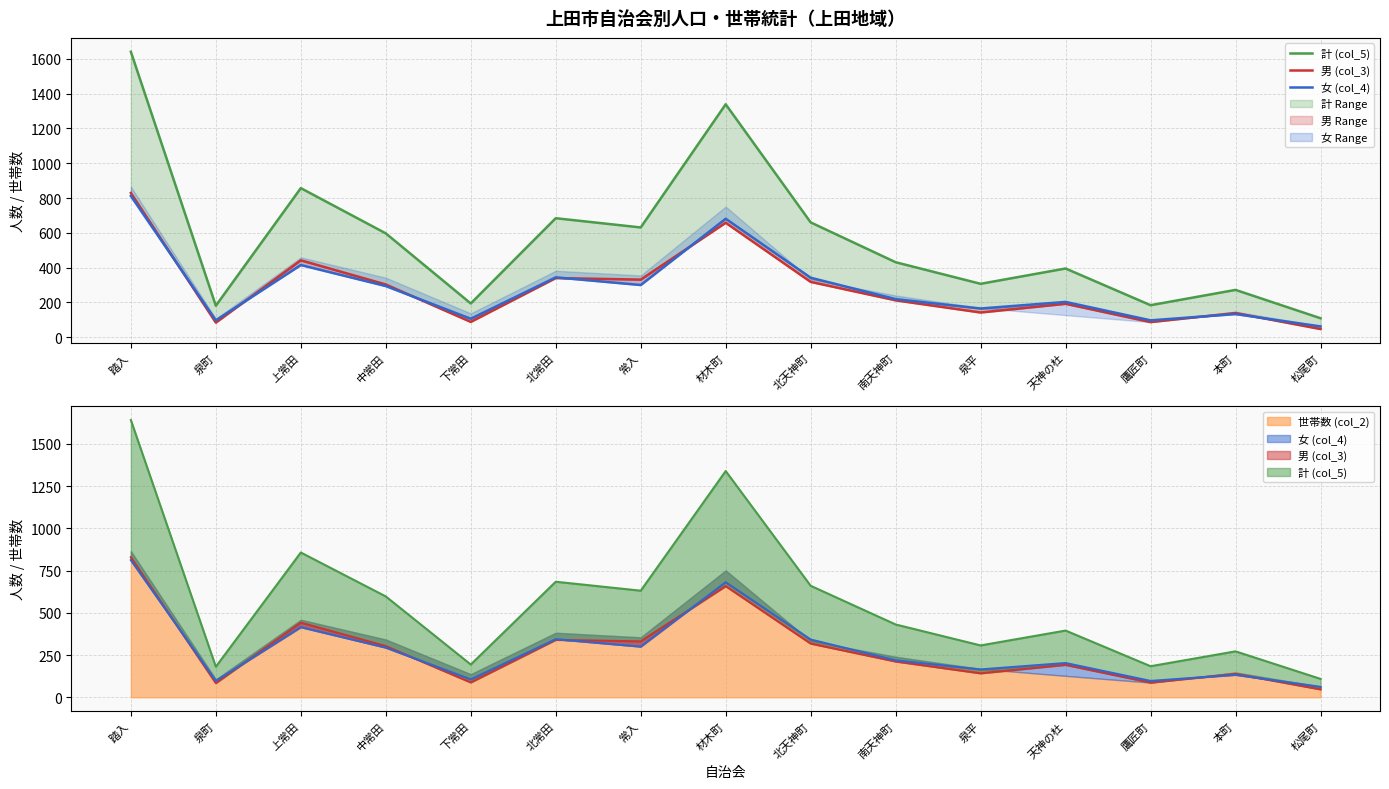

How many intersections are there between 男 (col_3) and 女 (col_4)?

7